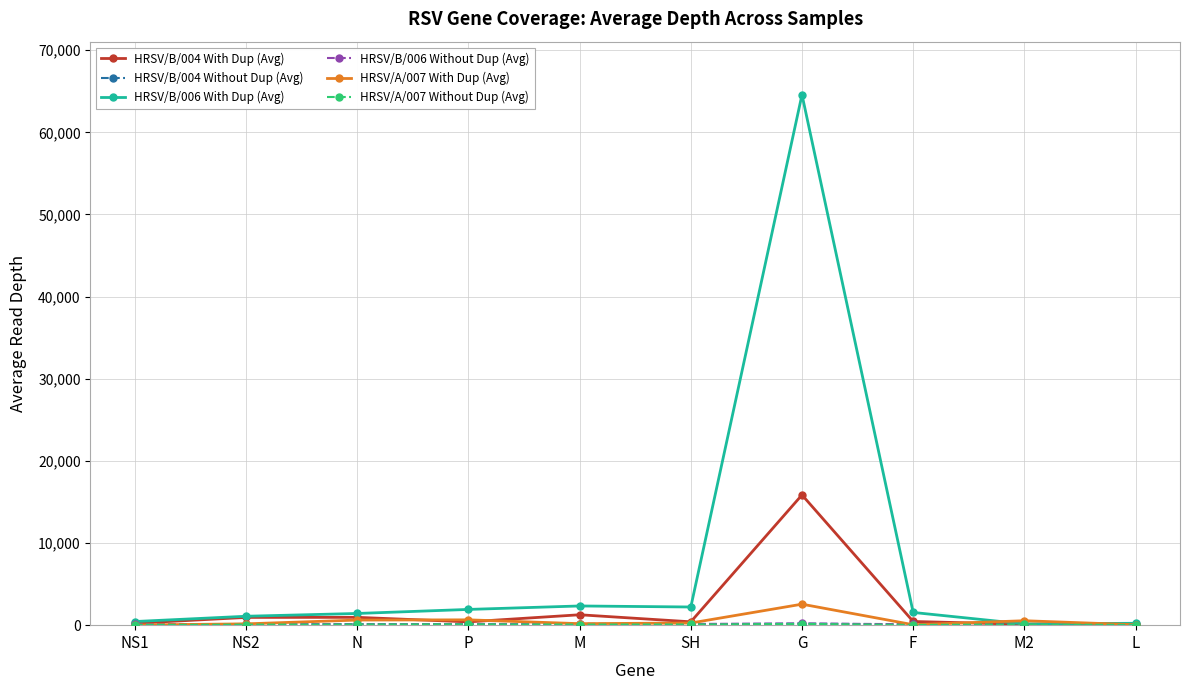

What is the maximum value shown in the chart?

64584